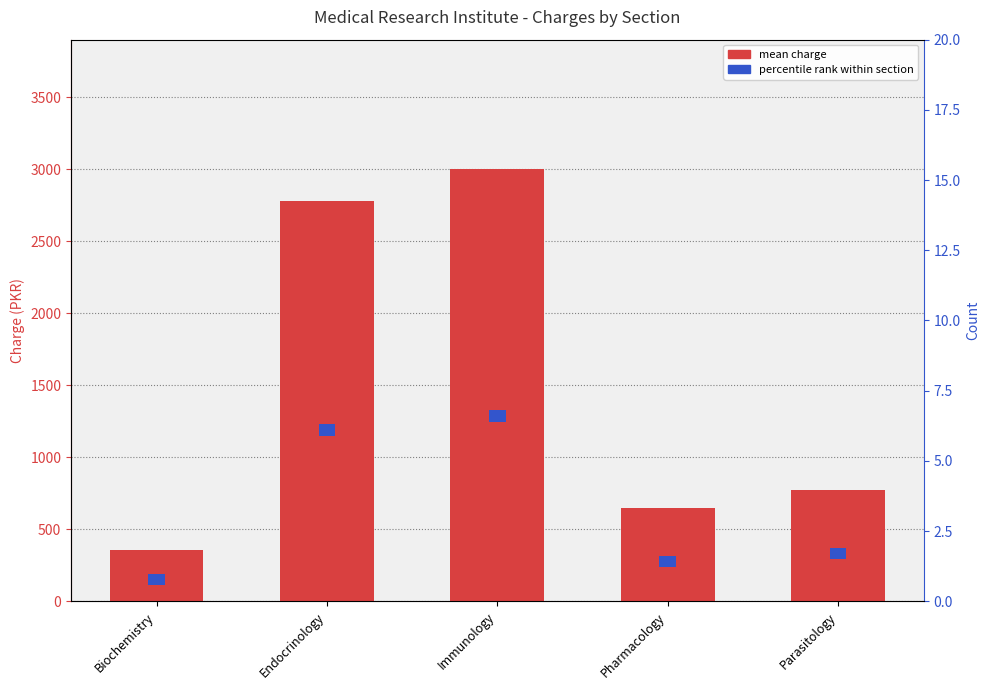

At which label does mean charge reach its minimum?

Biochemistry